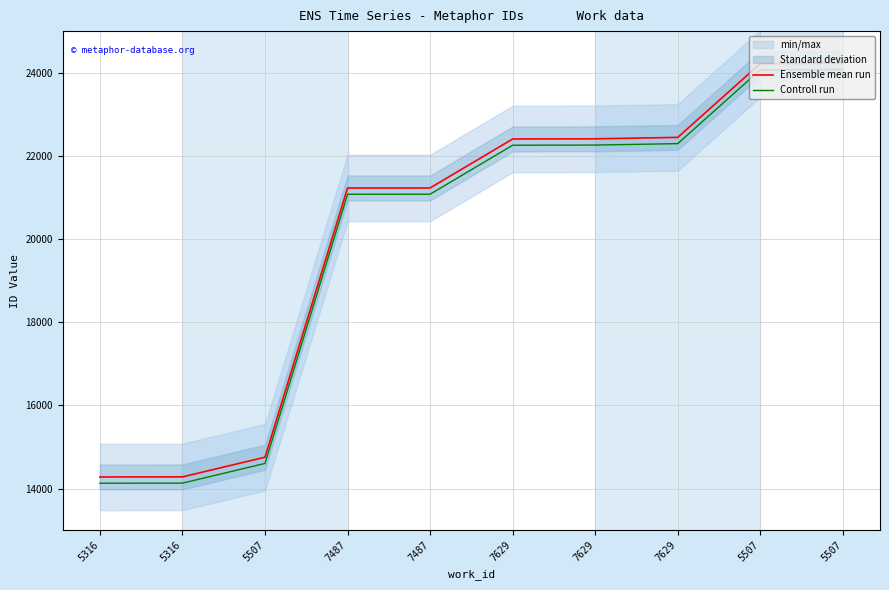

Which series has the largest range (max minus min)?

Ensemble mean run